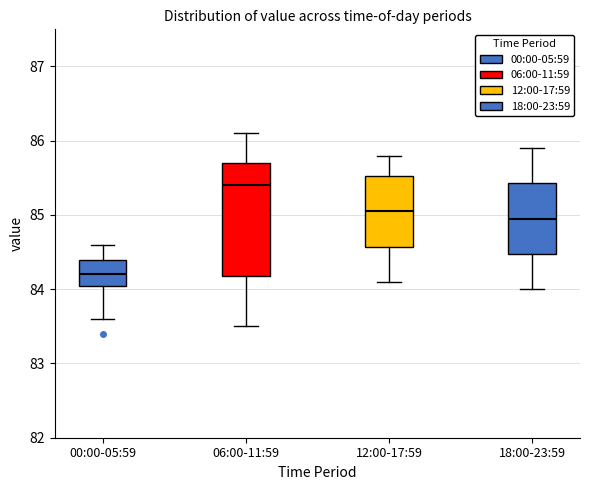

Reading left to right, transcribe this box plot: for each box, give where its median line is, the range the box spans, and where its two whiskers end, as read against the y-axis. The values are not printed on the chart, so give them approximately, as read against the axis.

00:00-05:59: median 84.2, box 84.1 to 84.4, whiskers 83.6 to 84.6
06:00-11:59: median 85.4, box 84.2 to 85.7, whiskers 83.5 to 86.1
12:00-17:59: median 85.1, box 84.6 to 85.5, whiskers 84.1 to 85.8
18:00-23:59: median 85.0, box 84.5 to 85.4, whiskers 84.0 to 85.9